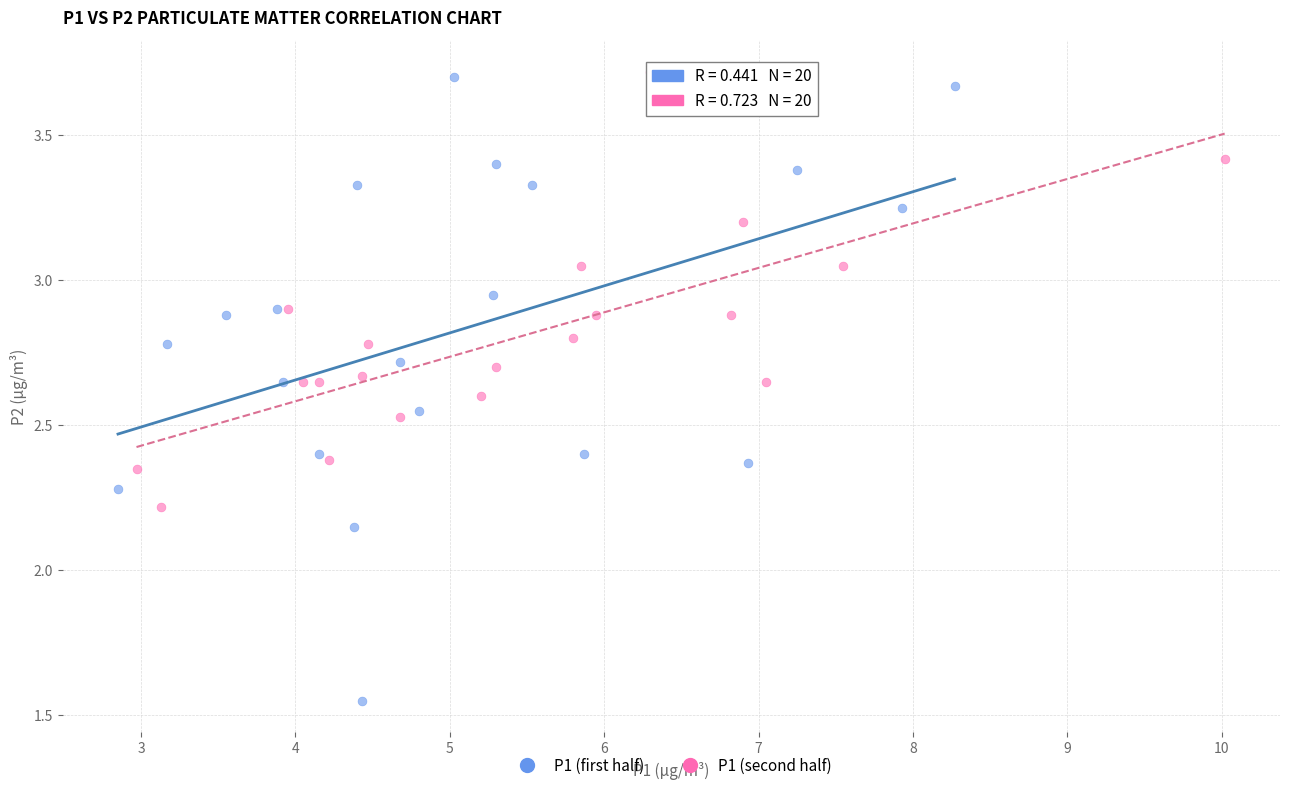

Which series contains the lowest Y value?

P1 (first half)